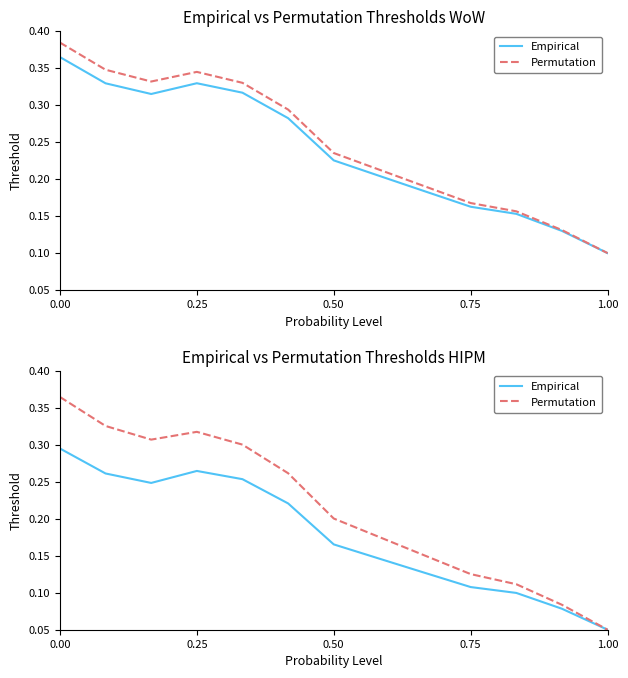

What is the lowest value of the Permutation series?

0.1